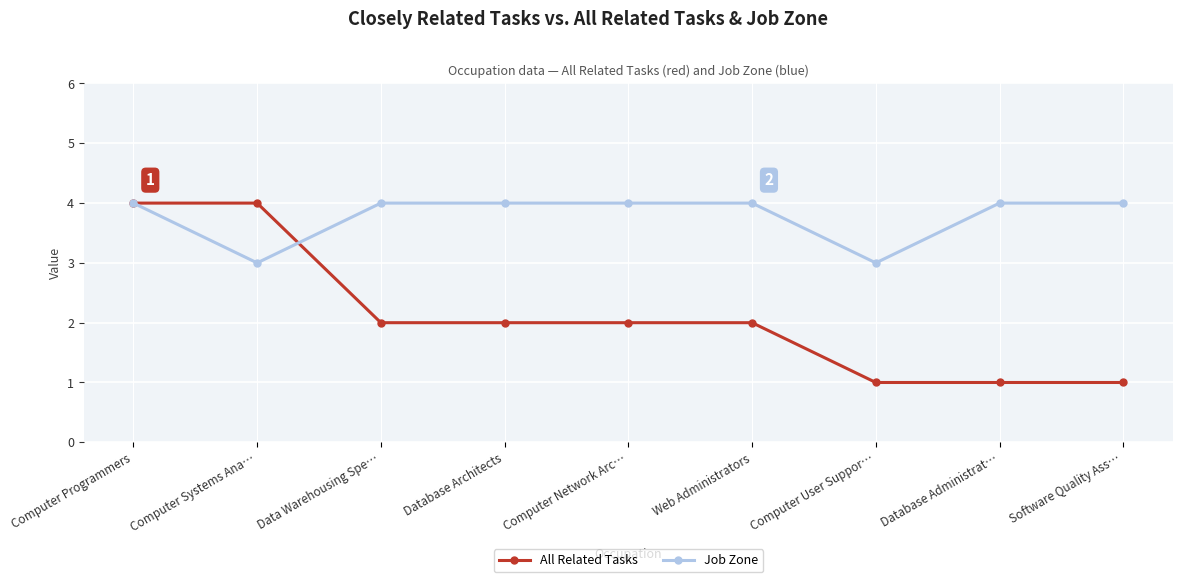

Count the All Related Tasks values in the range 1 to 2.

7